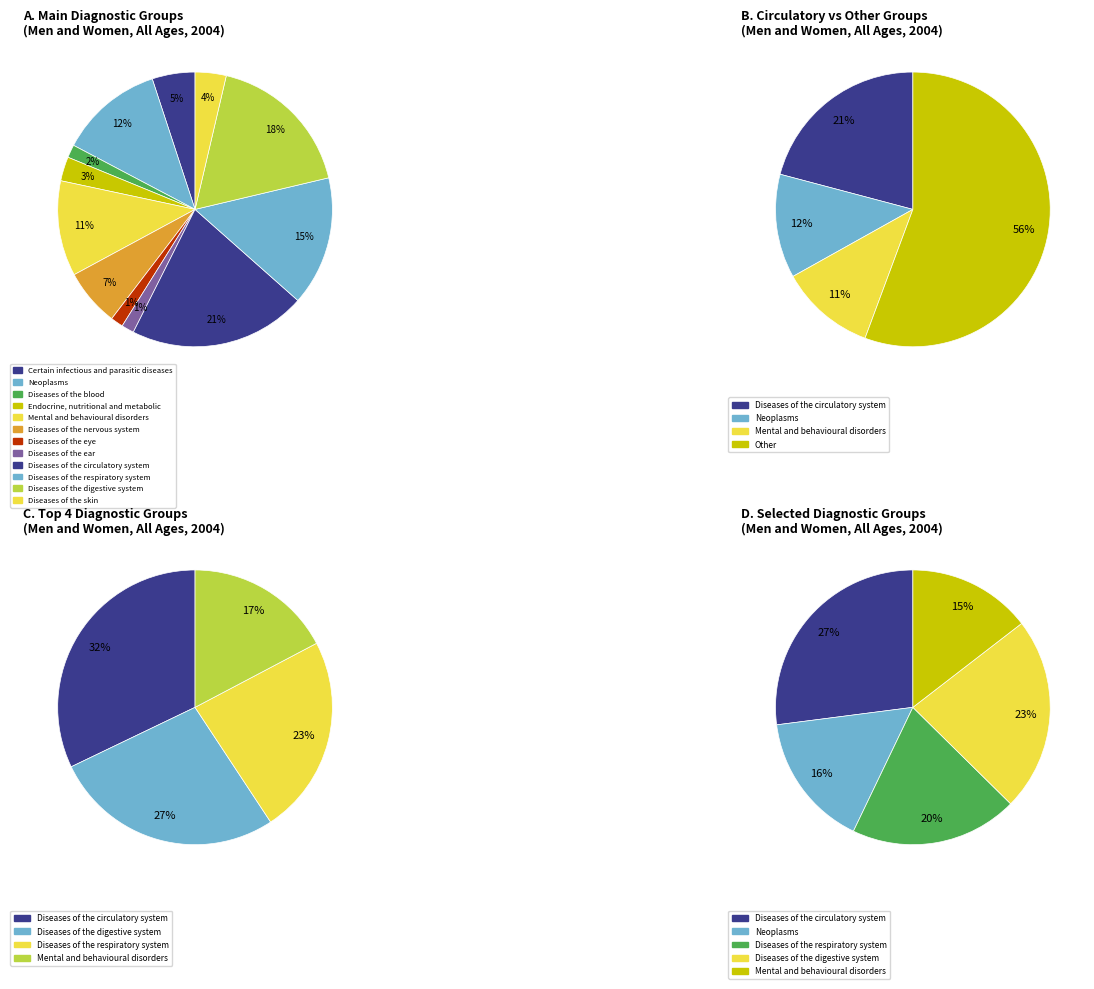

Count the number of slices in the pie.

12